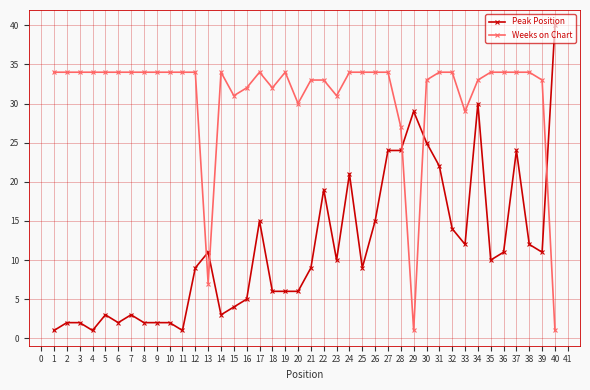

True or false: Weeks on Chart has more than 1 interior local peaks.

True